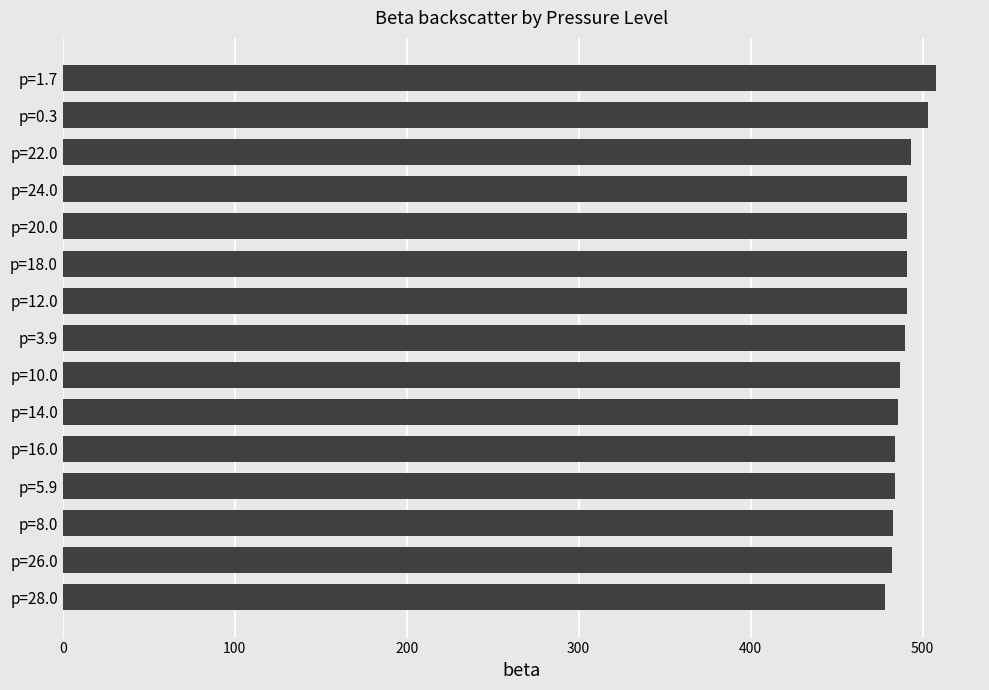

What is the ratio of the value at p=3.9 to the value at p=28.0?

1.0